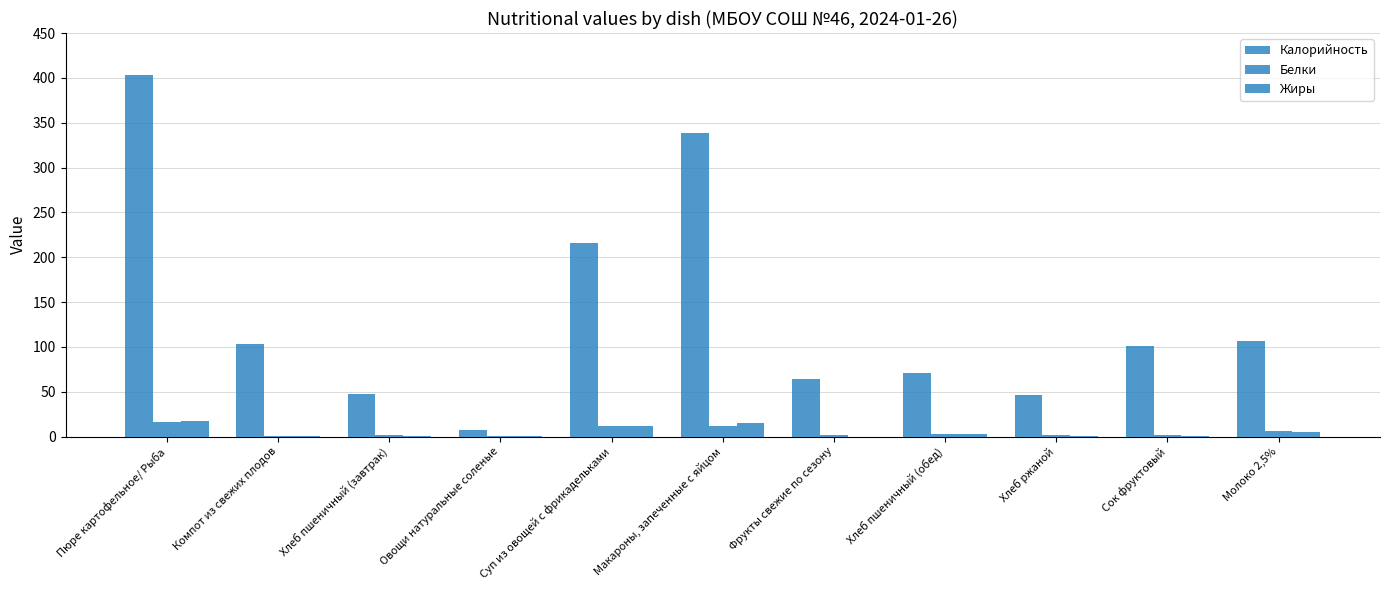

At how many categories does at least one series exceed 1?

11